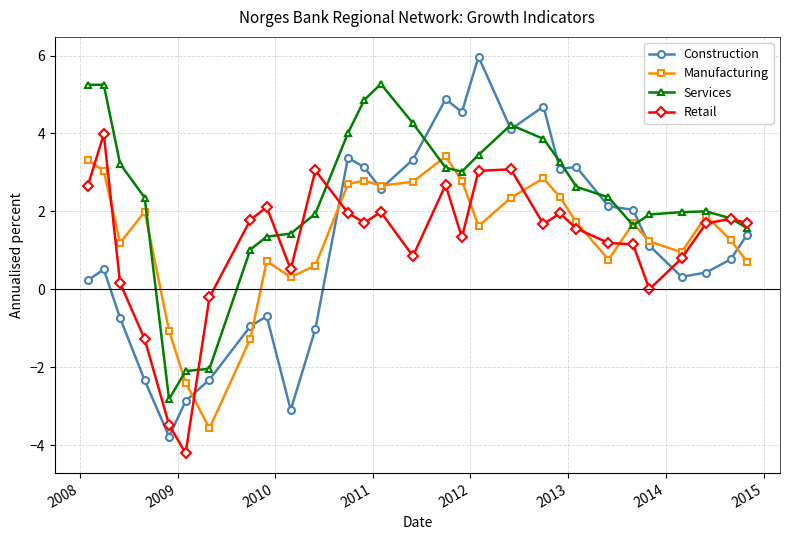

What is the highest value of the Retail series?

4.0